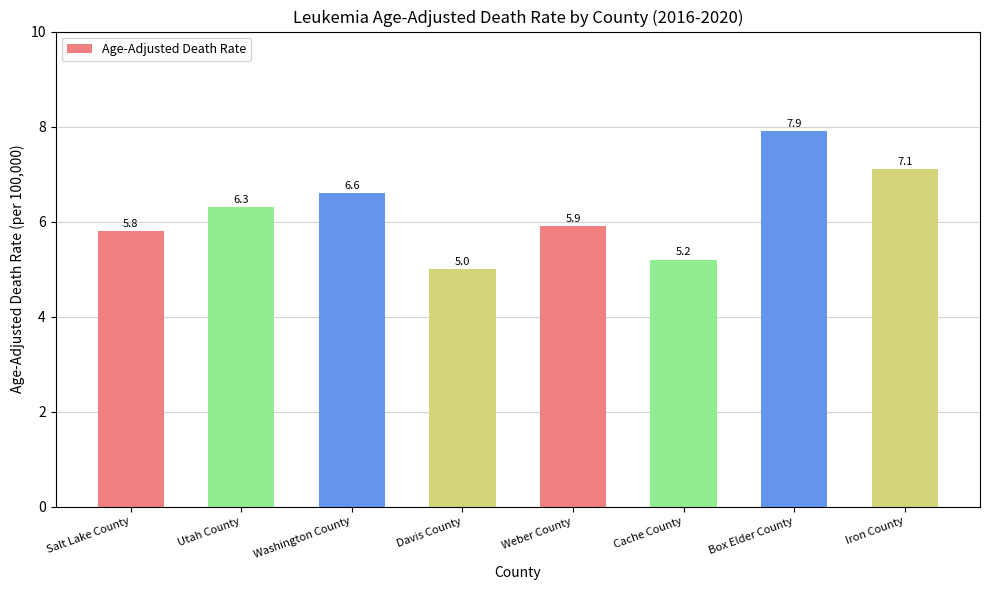

What is the sum of all values?

49.8